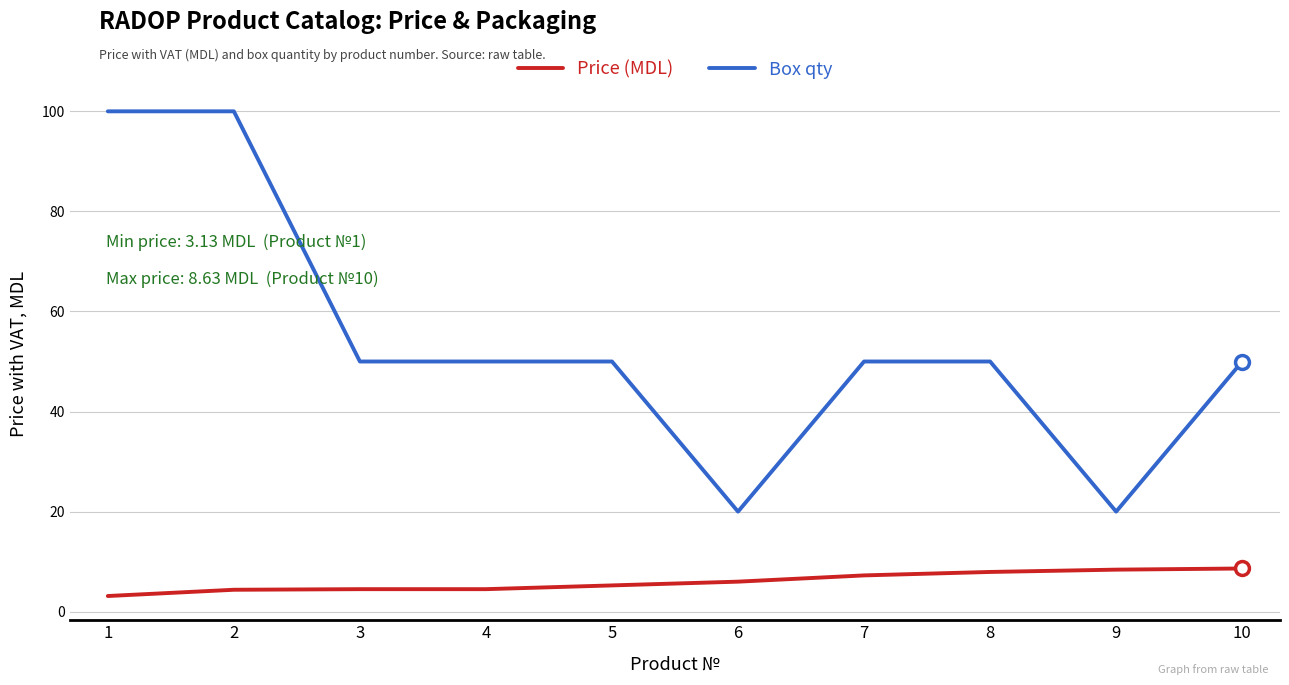

True or false: Box qty and Price (MDL) cross at least once.

False